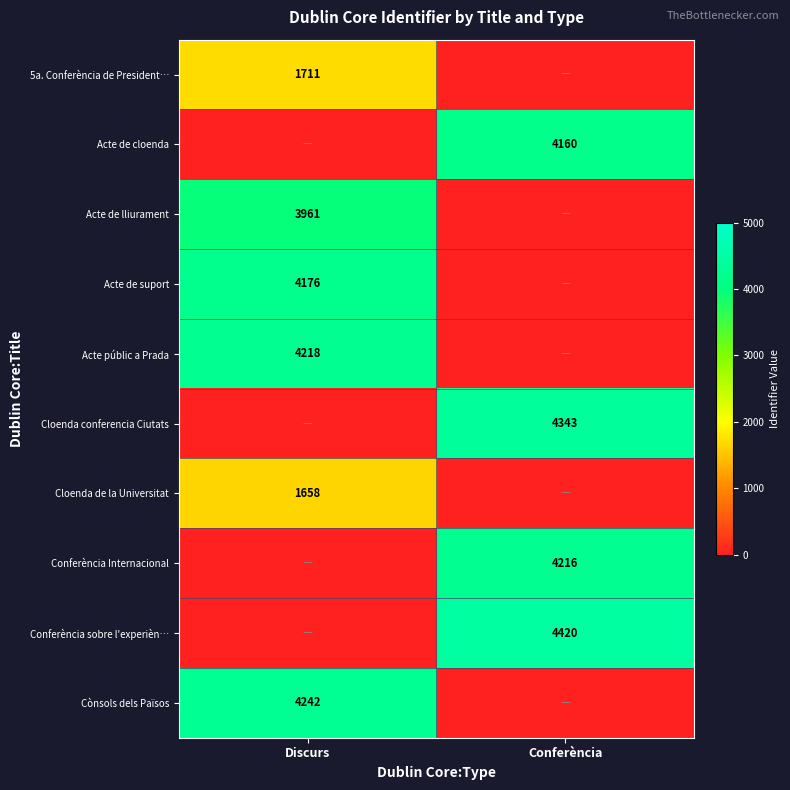

Is the value of 5a. Conferència de President… at Discurs greater than the value of Acte de cloenda at Conferència?

No